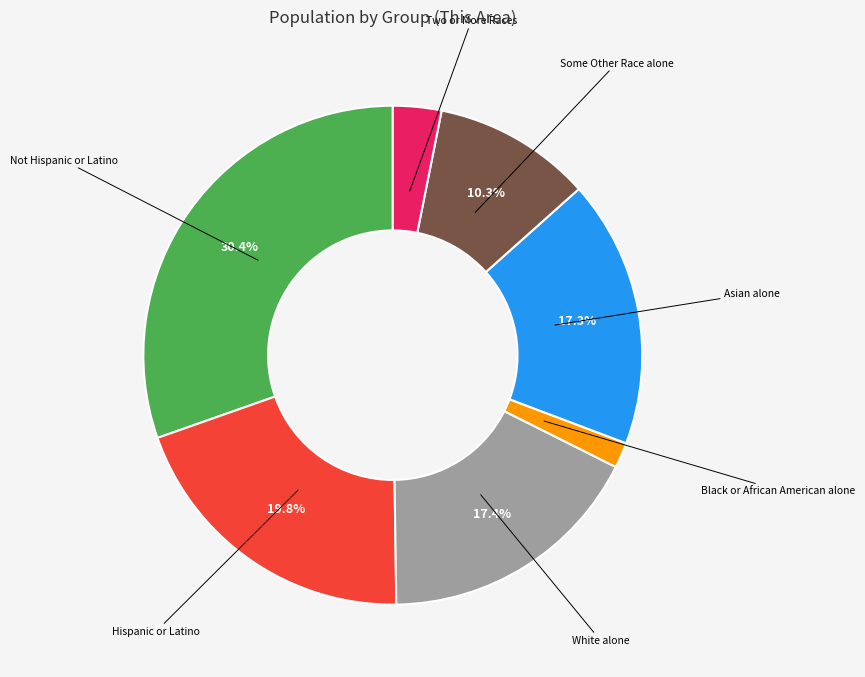

Count the number of slices in the pie.

7